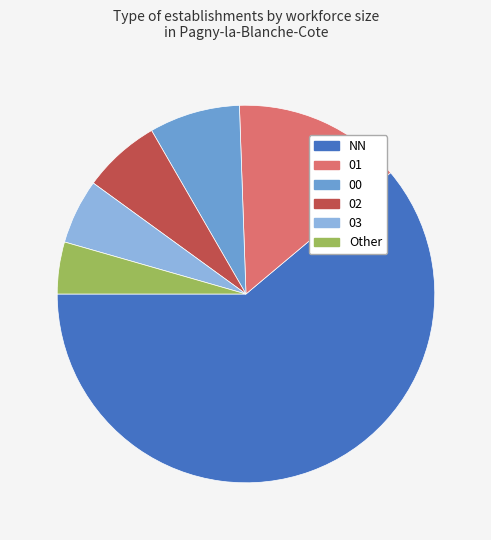

The 02 slice represents 7% of the pie. True or false?

True